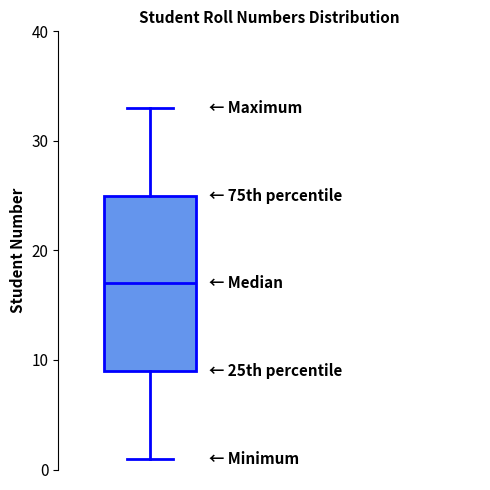

Read this box plot against the y-axis: the position of the median line, the range covered by the box, and the ends of both whiskers. The values are not printed on the chart, so give them approximately, as read against the axis.

median 17, box 9 to 25, whiskers 1 to 33